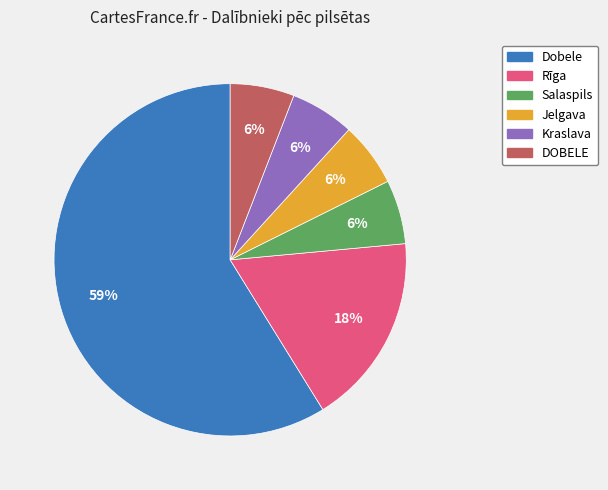

How many slices are in this pie chart?

6